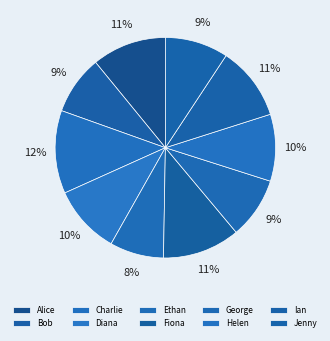

Does Helen represent more than half of the total?

No